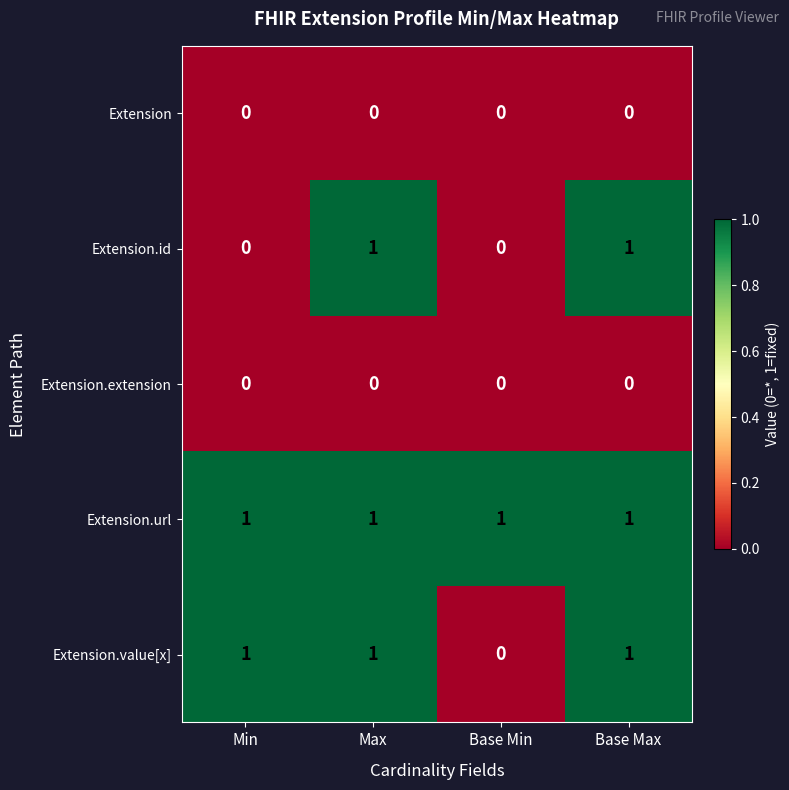

At how many categories does at least one series exceed 0?

4